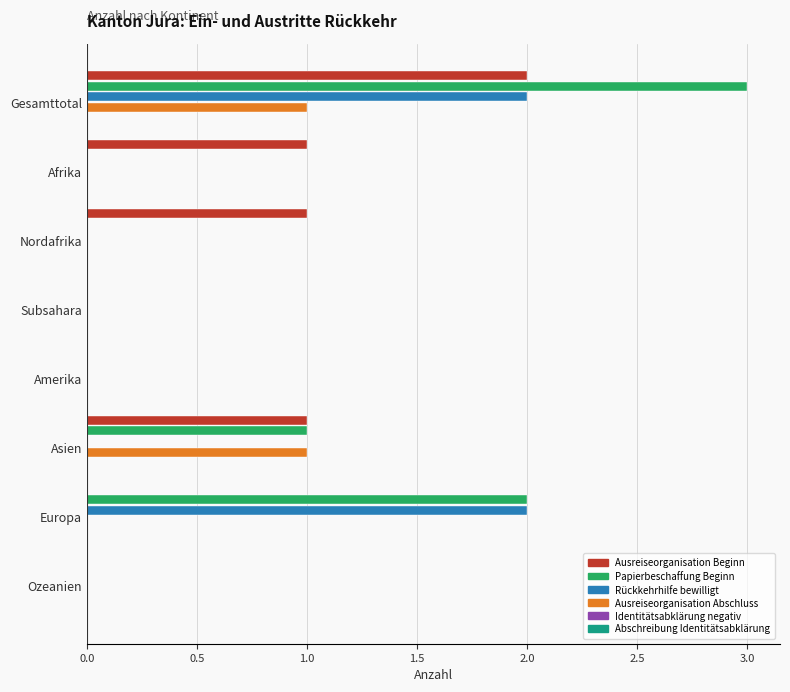

True or false: Ausreiseorganisation Abschluss has a value of 0 at Asien.

False